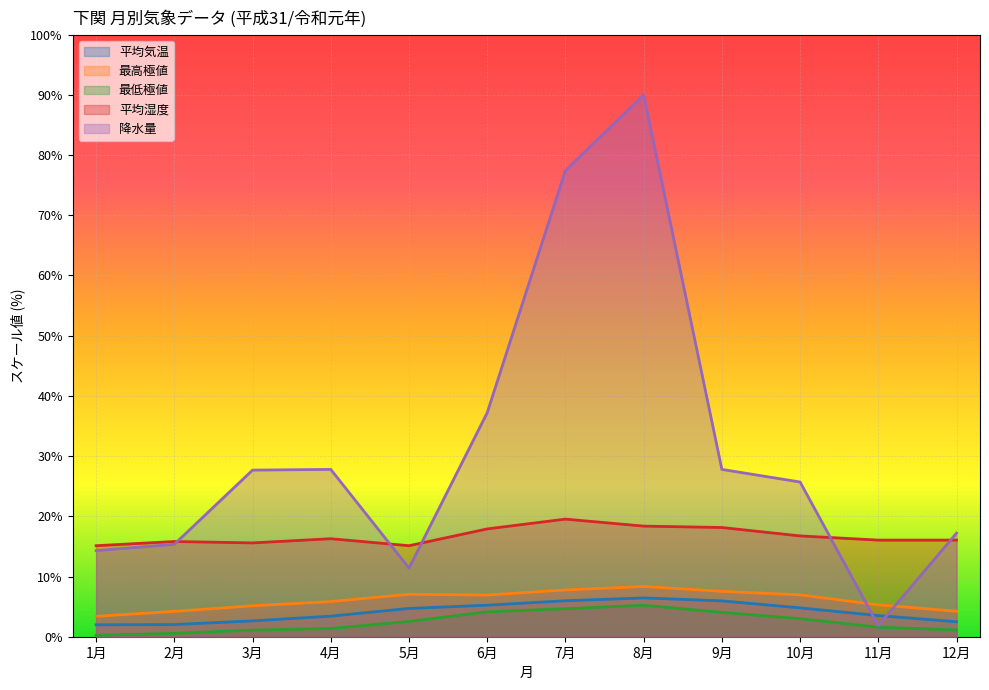

At 9月, list the series in order from largest to smallest.

降水量, 平均湿度, 最高極値, 平均気温, 最低極値